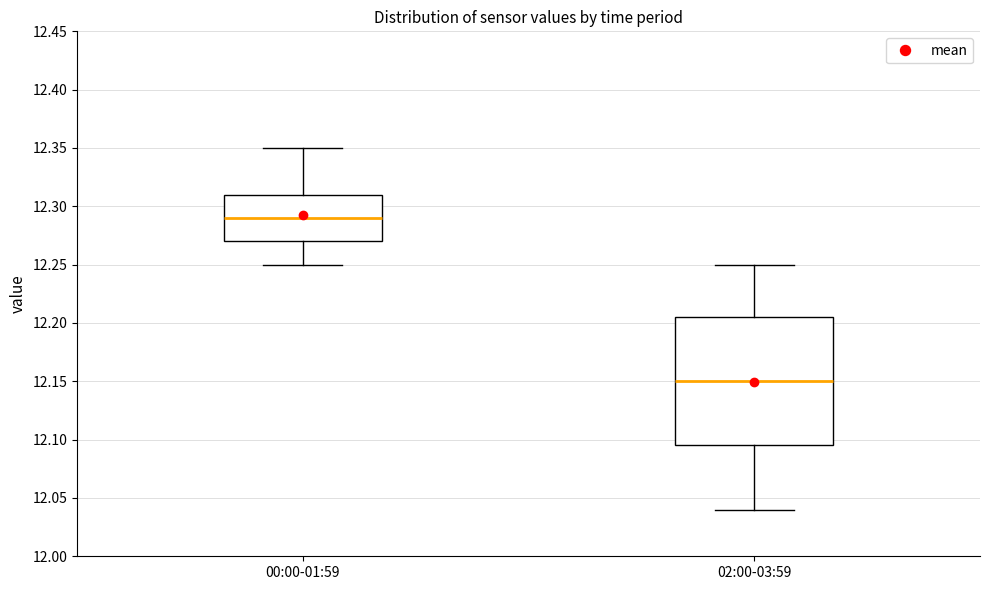

Reading left to right, transcribe this box plot: for each box, give where its median line is, the range the box spans, and where its two whiskers end, as read against the y-axis. The values are not printed on the chart, so give them approximately, as read against the axis.

00:00-01:59: median 12.290, box 12.270 to 12.310, whiskers 12.250 to 12.350
02:00-03:59: median 12.150, box 12.095 to 12.205, whiskers 12.040 to 12.250